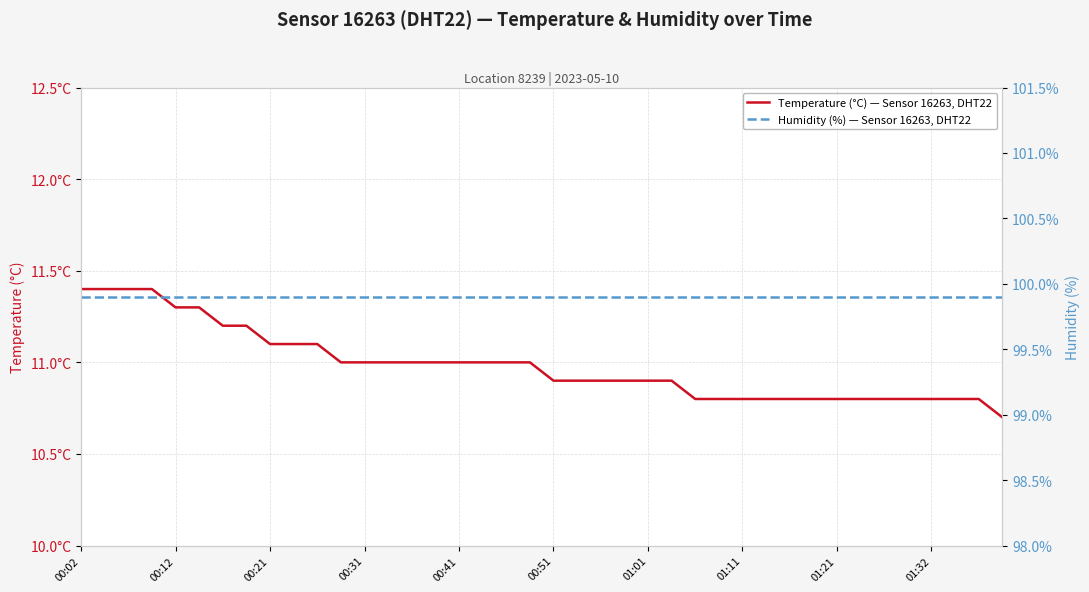

True or false: Humidity (%) — Sensor 16263, DHT22 and Temperature (°C) — Sensor 16263, DHT22 intersect in this chart.

False